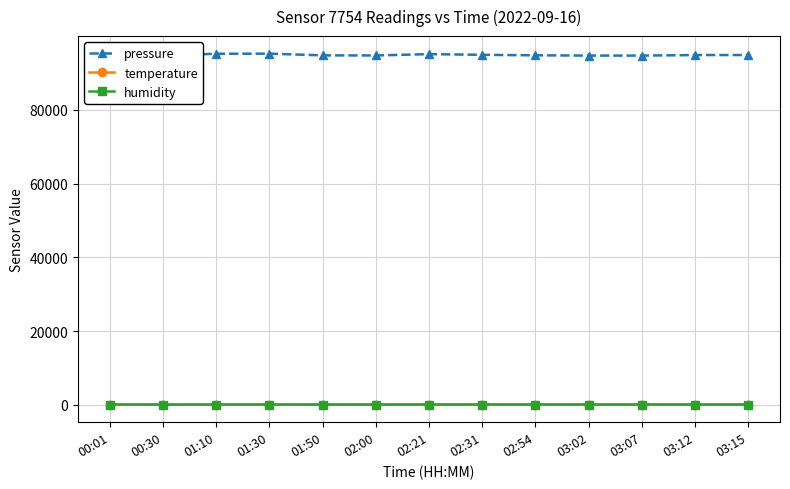

What is the sum of all pressure values?

1233728.8